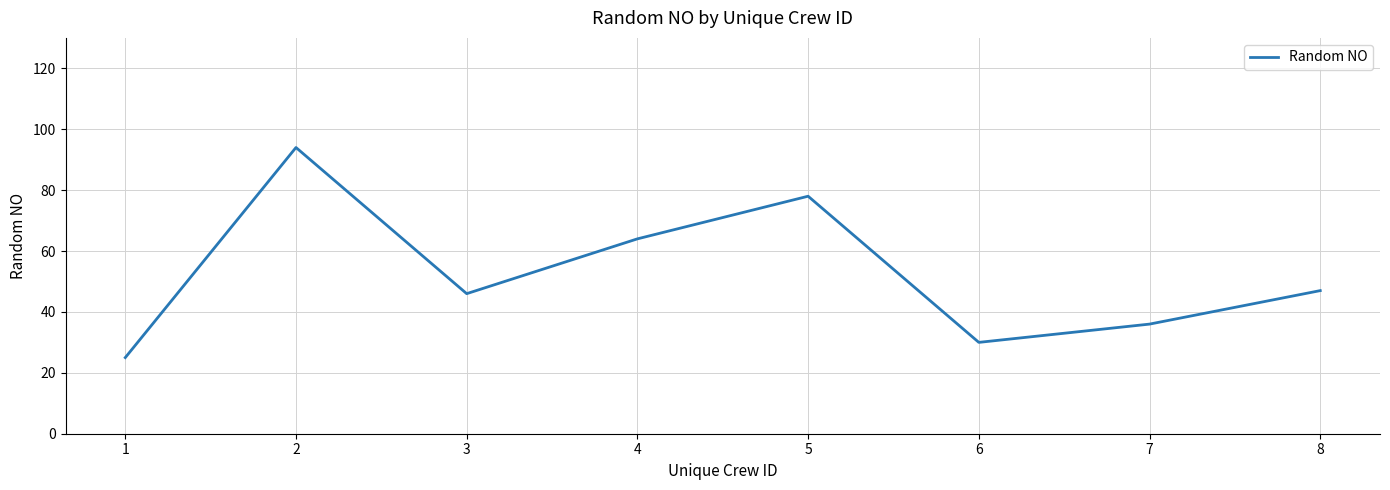

How many interior local valleys (lower than both neighbors) does the data have?

2